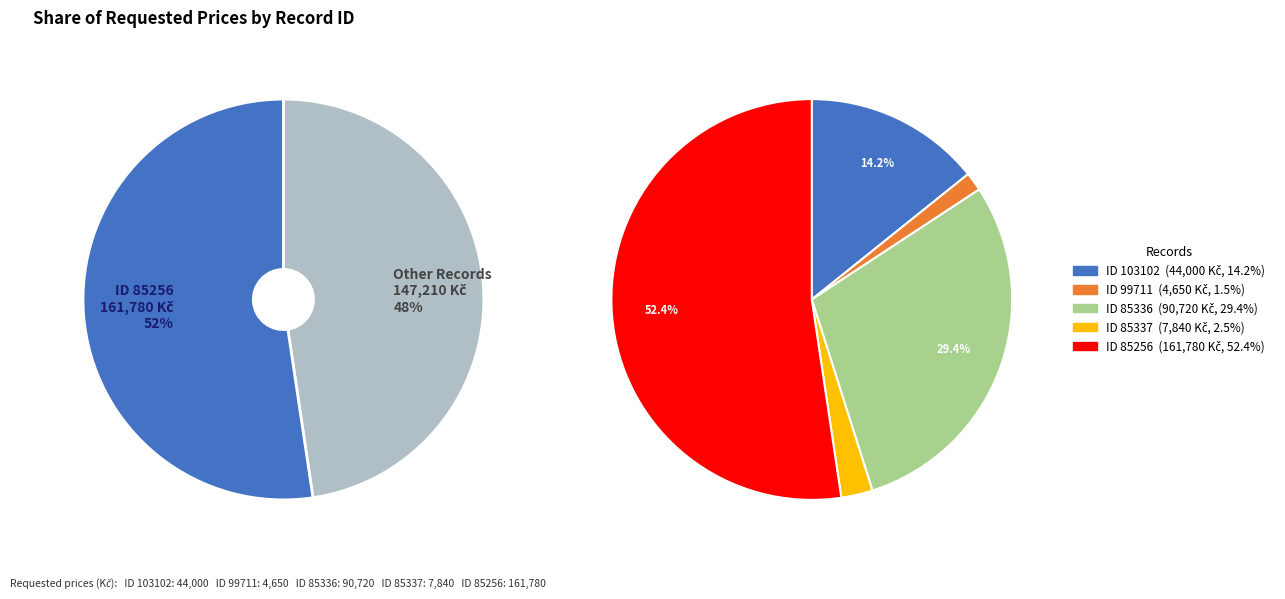

Which slice is the smallest?

99711